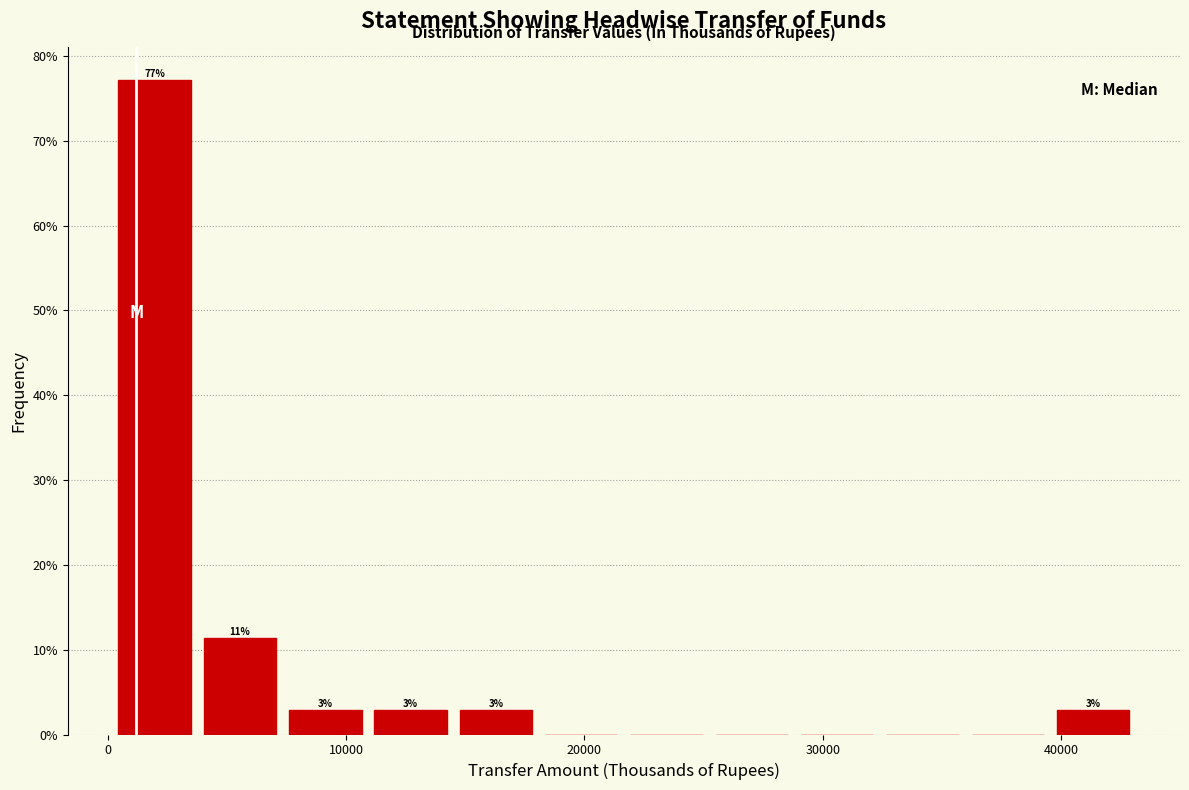

Around what value on the x-axis is the tallest bar? Give the approximate position of its centre, as read against the axis.

2000